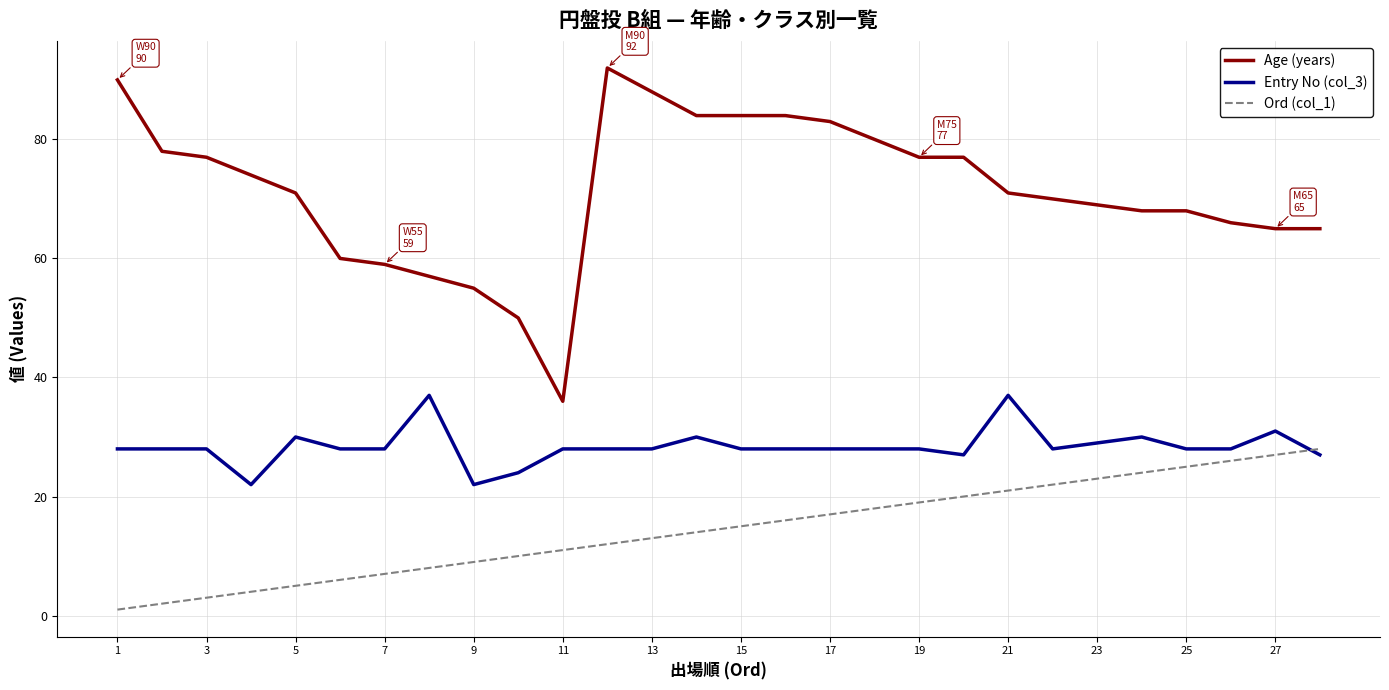

What is the maximum value for Age (years)?

92